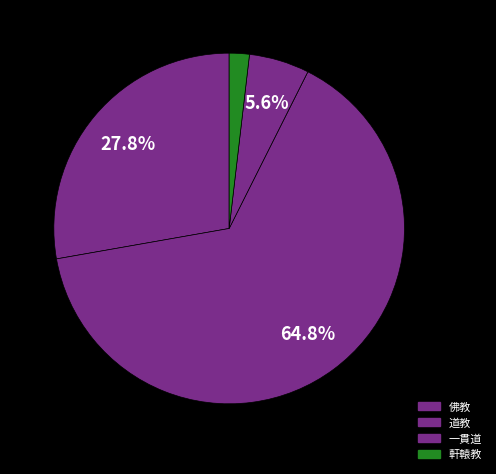

Rank the categories by value from highest to lowest.

道教, 佛教, 一貫道, 軒轅教